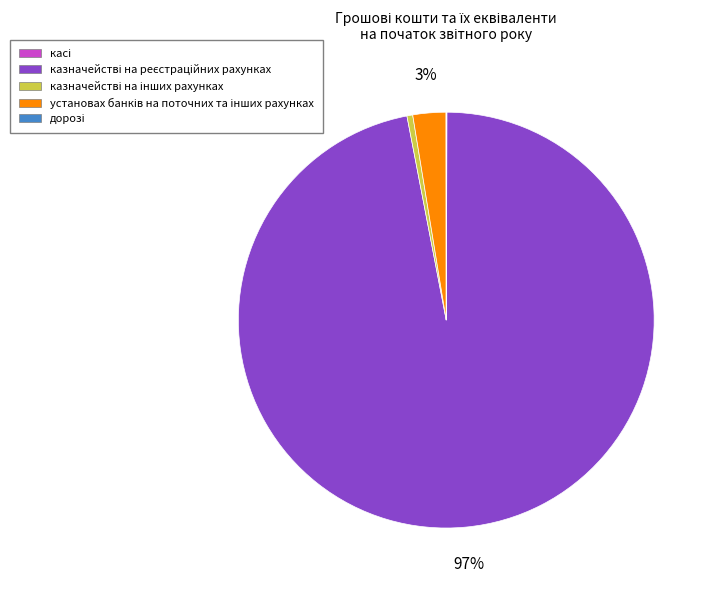

To the nearest percent, what is the average slice percentage?

20%